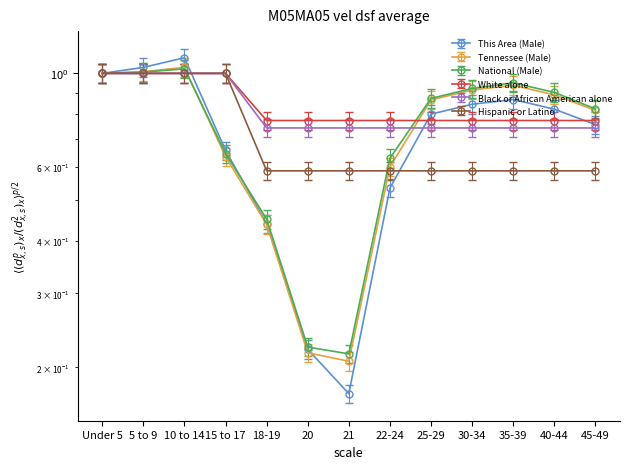

What is the difference between the Tennessee (Male) values at Under 5 and 21?

0.8